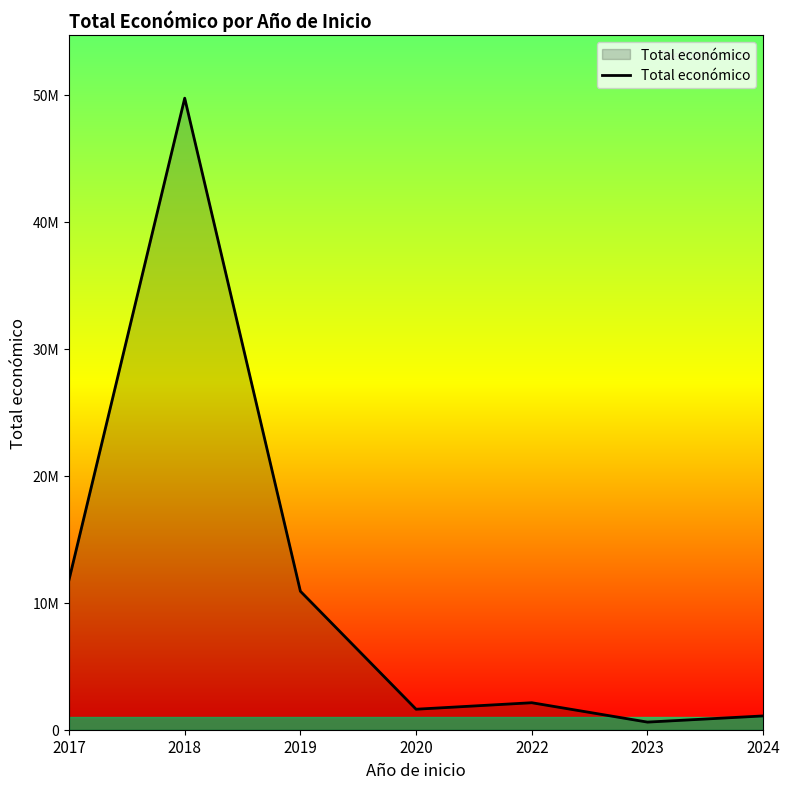

List the labels in order of value, smallest first.

2023, 2024, 2020, 2022, 2019, 2017, 2018